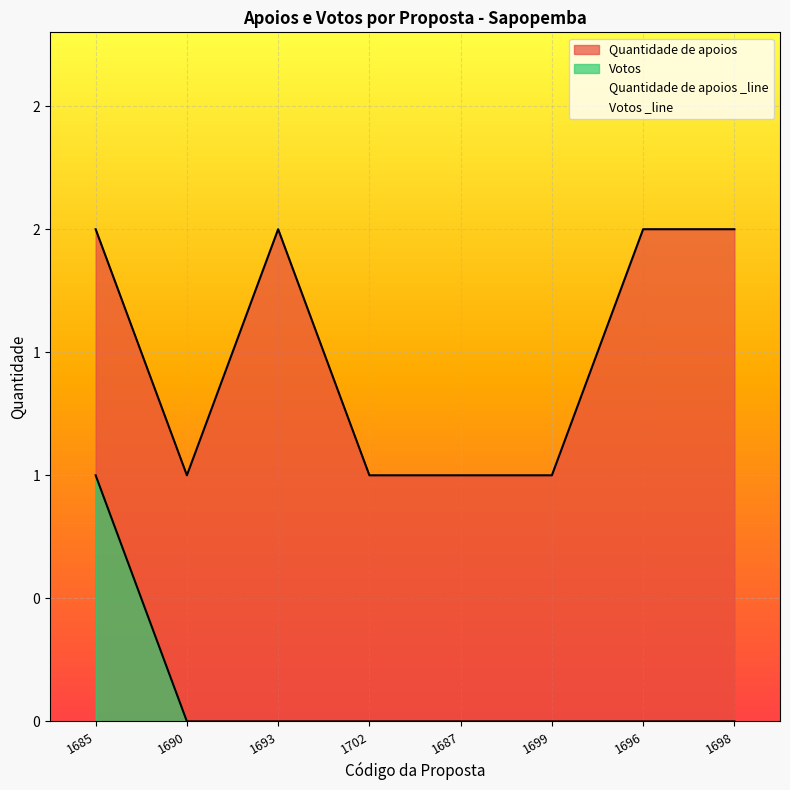

What is the label of the 6th point from the left?

1699